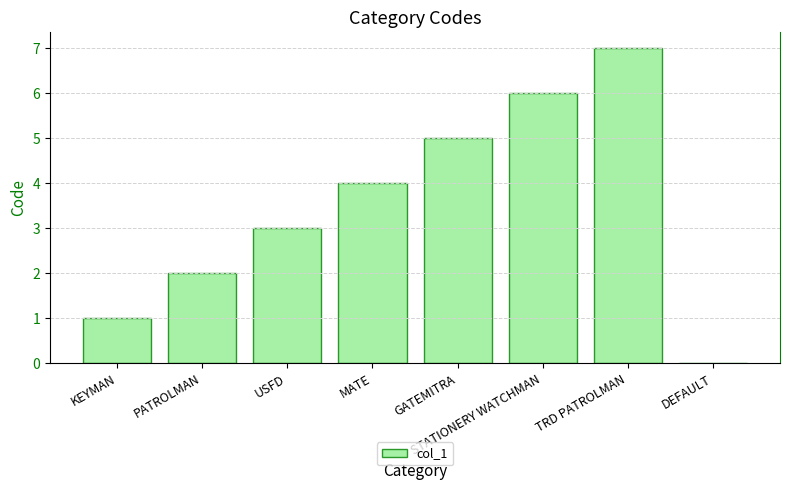

Between MATE and STATIONERY WATCHMAN, which is larger?

STATIONERY WATCHMAN